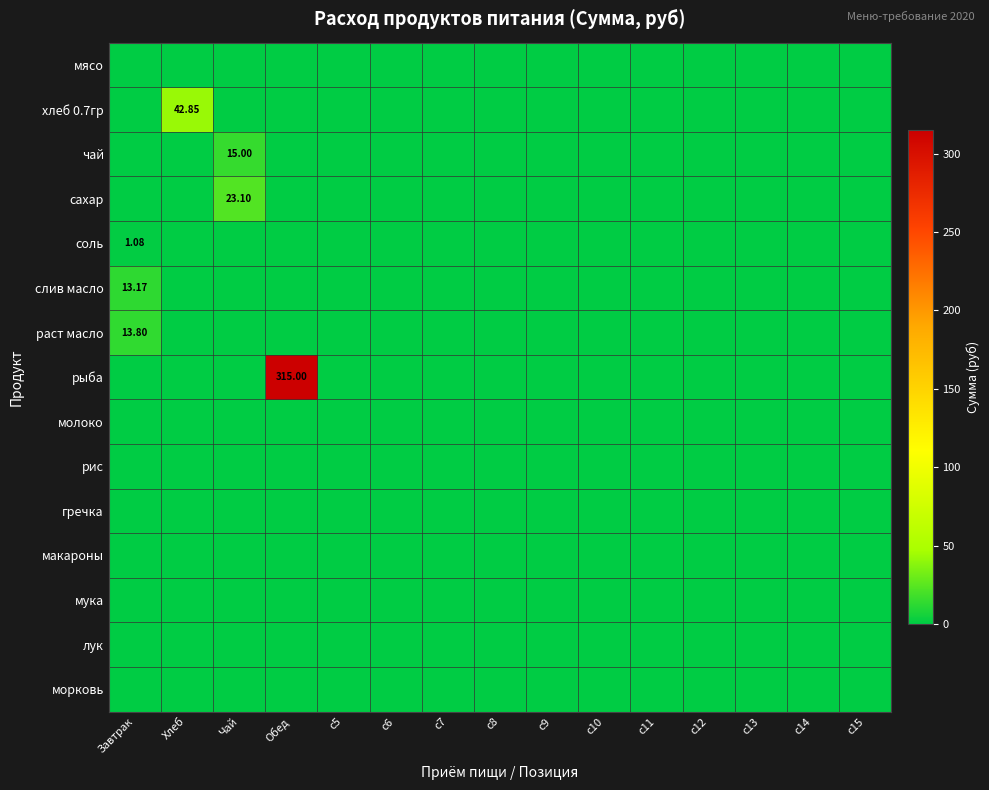

Which series changed the most between Завтрак and c6?

раст масло